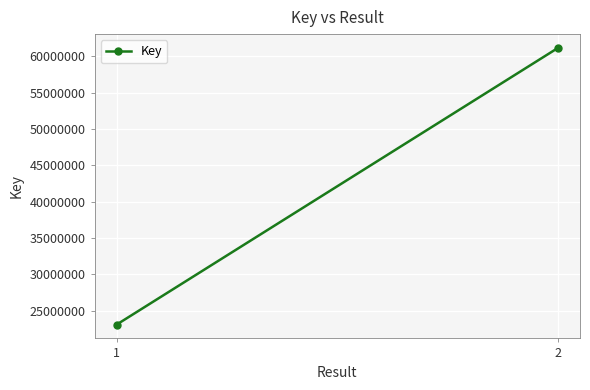

Rank the categories by value from lowest to highest.

1, 2